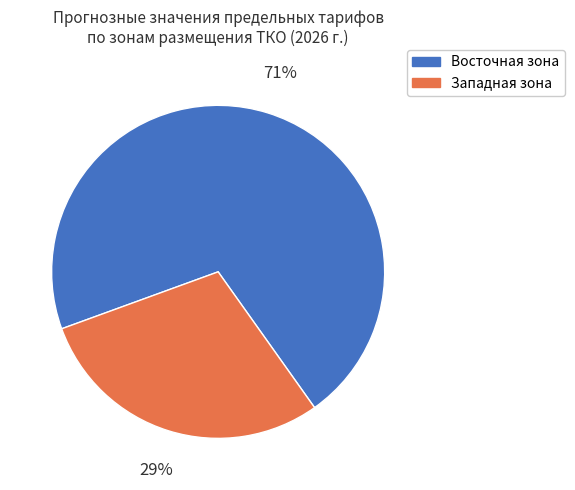

How many segments does this pie chart have?

2